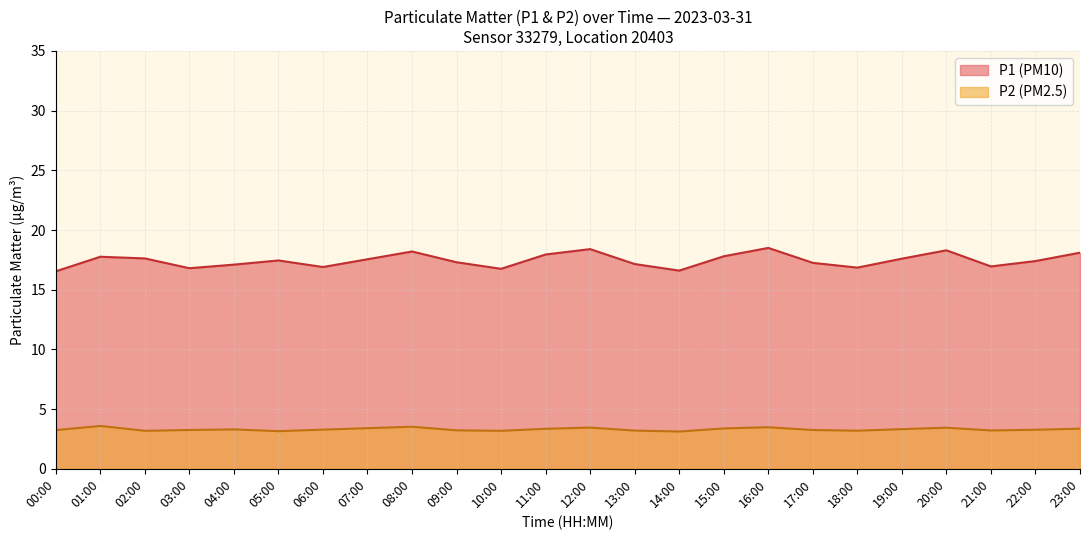

True or false: P2 (PM2.5) has a value of 4.9 at 12:00.

False